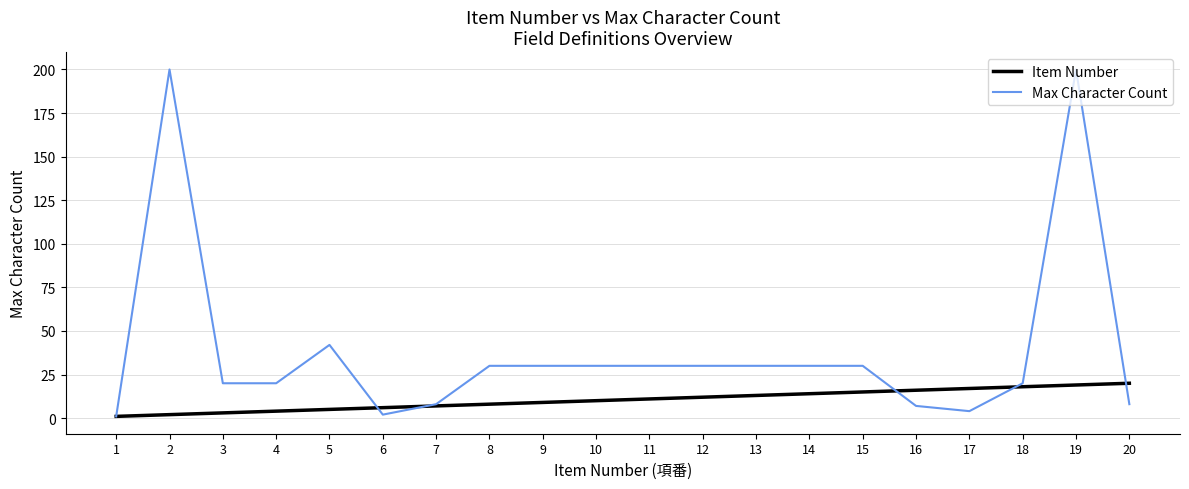

What is the greatest value displayed?

200